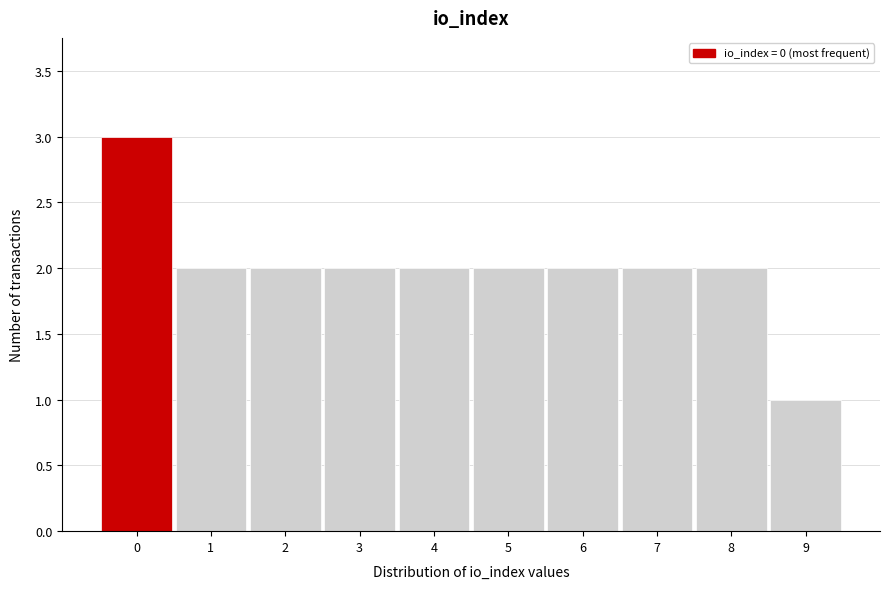

Reading right to left, what are all the values shown in this chart?

1	2	2	2	2	2	2	2	2	3